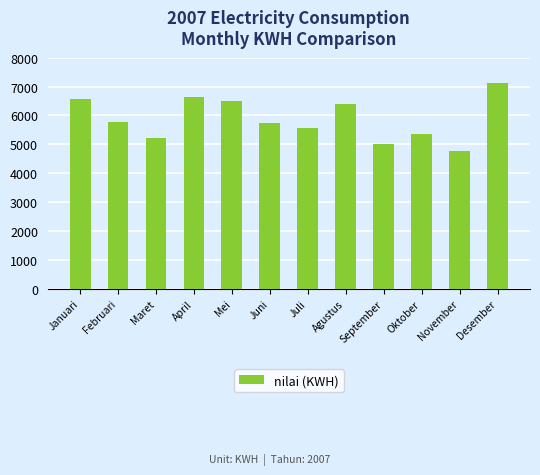

How many series are shown in this chart?

1